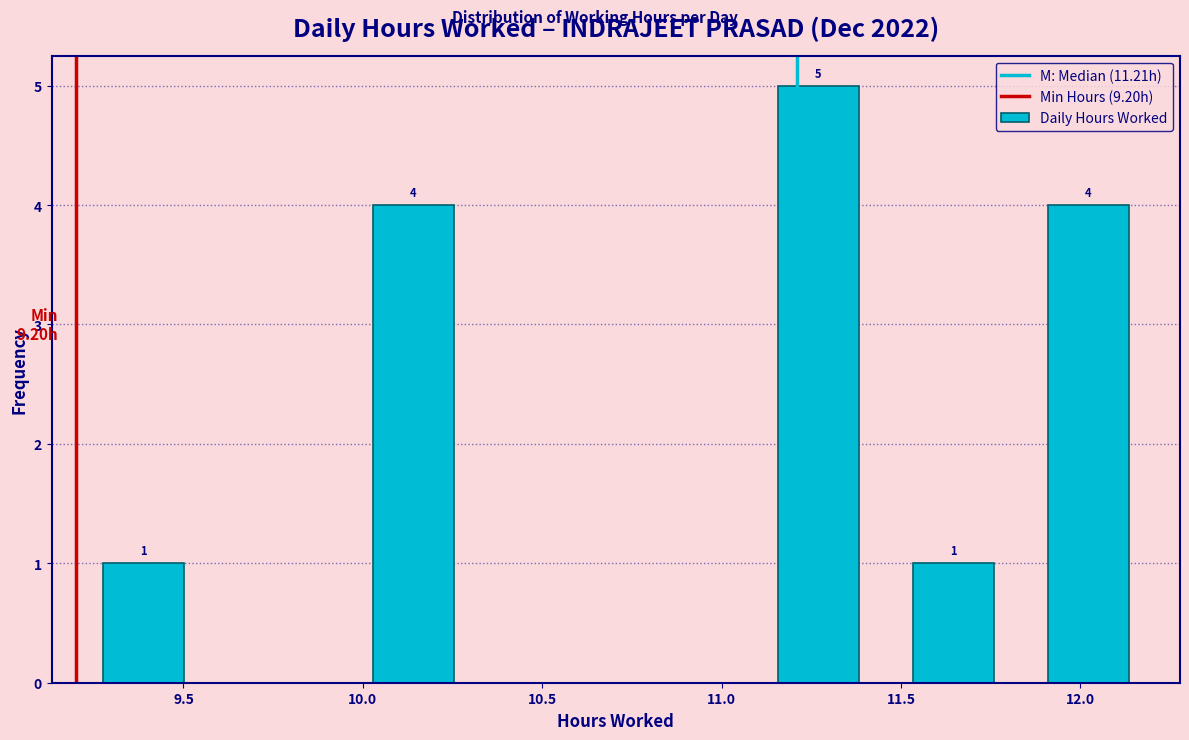

Which range on the x-axis has the tallest bar?

11.10 to 11.45